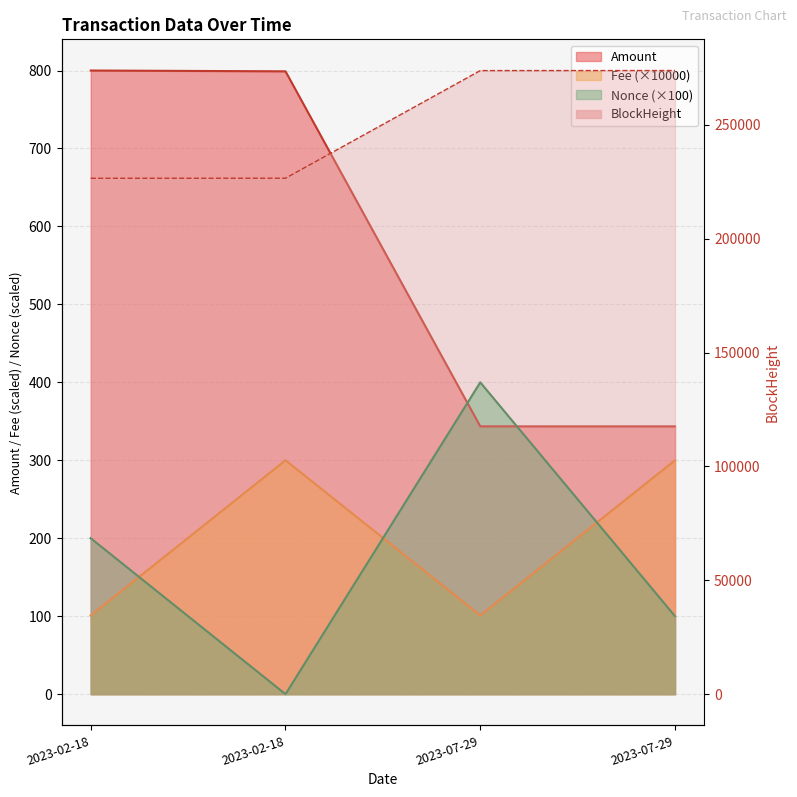

How many data points does each series have?

4